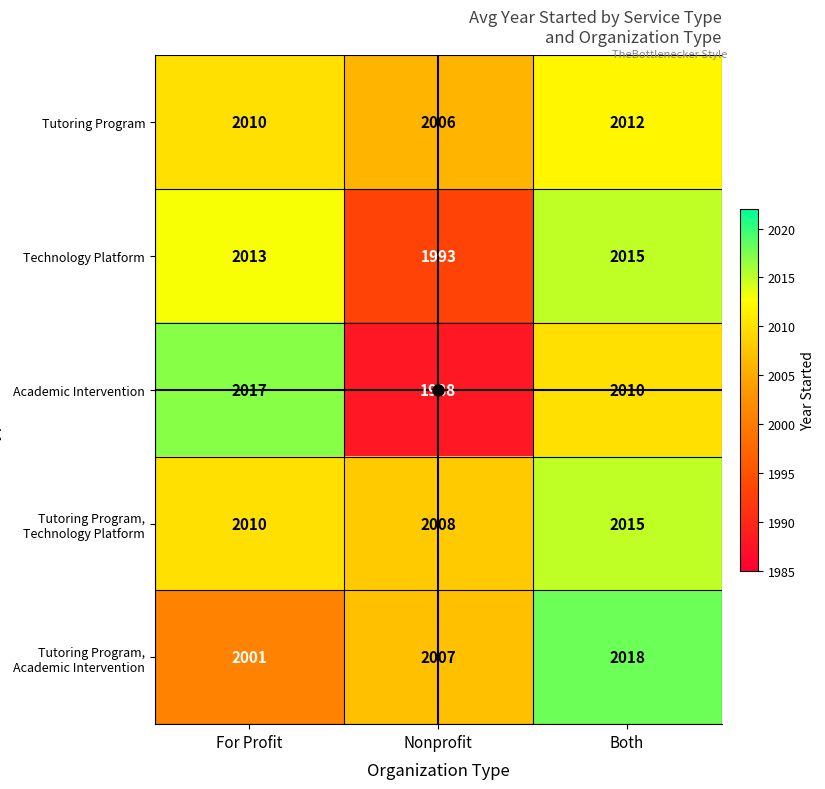

Is it true that Technology Platform equals 1993 at Nonprofit?

True